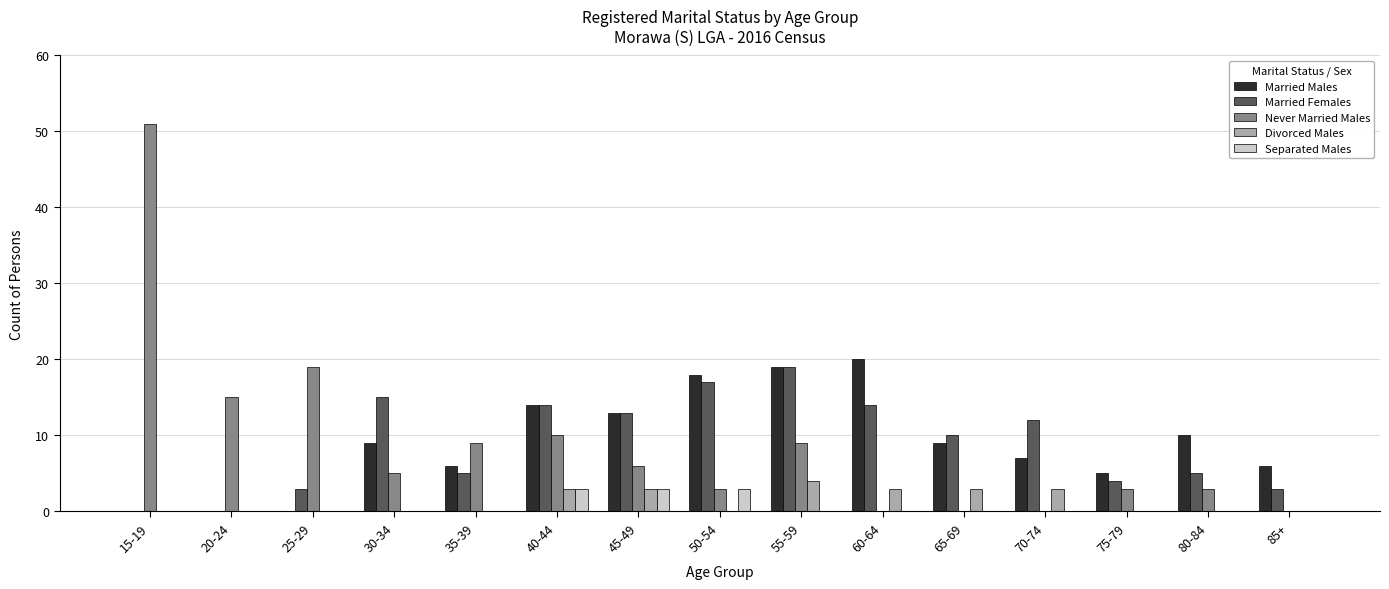

Is it true that Separated Males equals 2 at 15-19?

False